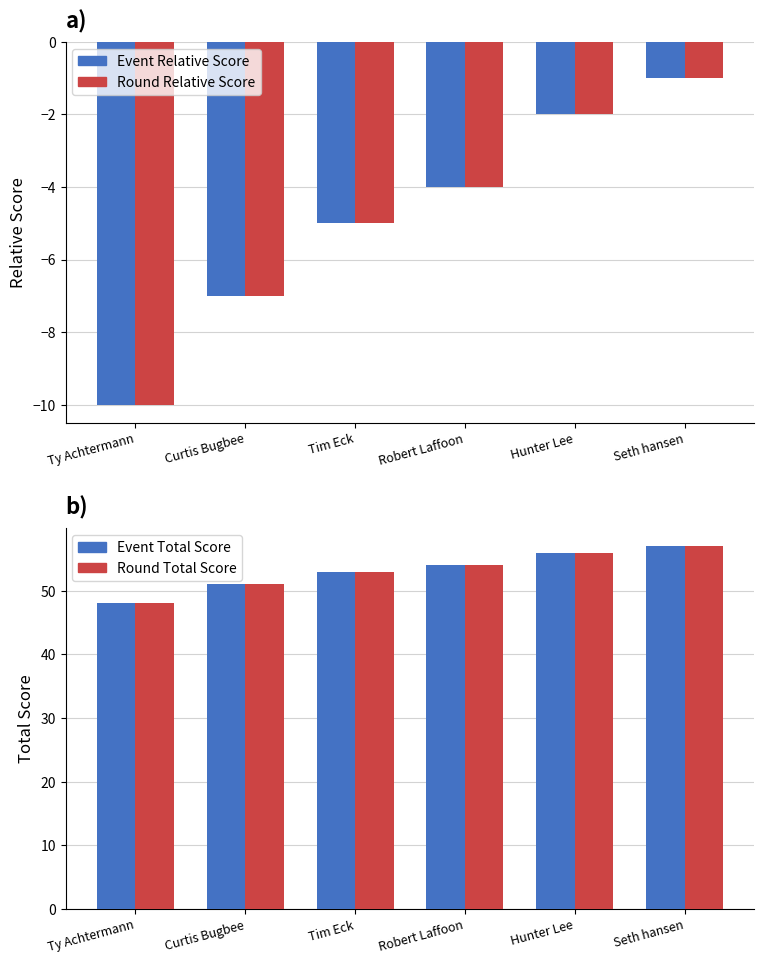

Which label corresponds to the largest value in the chart?

Seth hansen